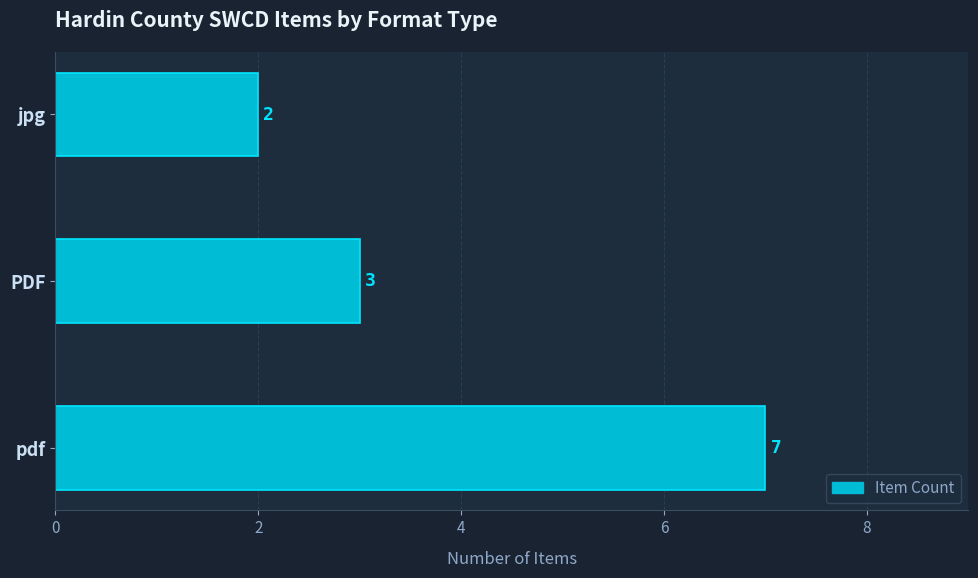

How many series are shown in this chart?

1